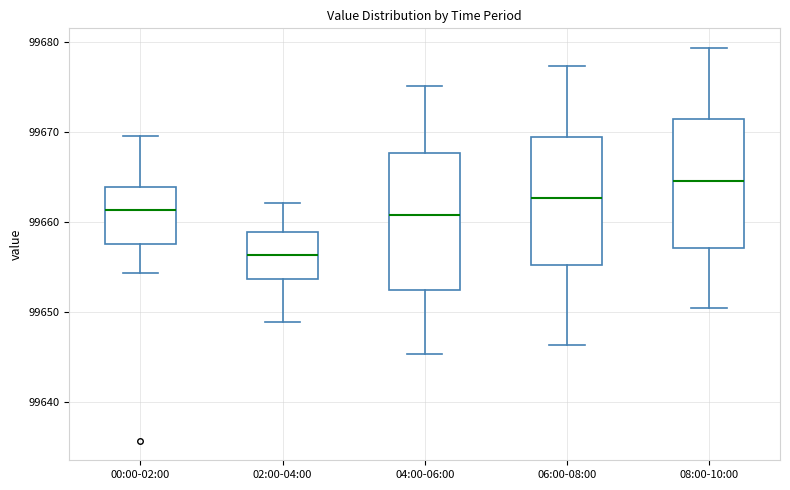

Which box has the lowest median line?

02:00-04:00